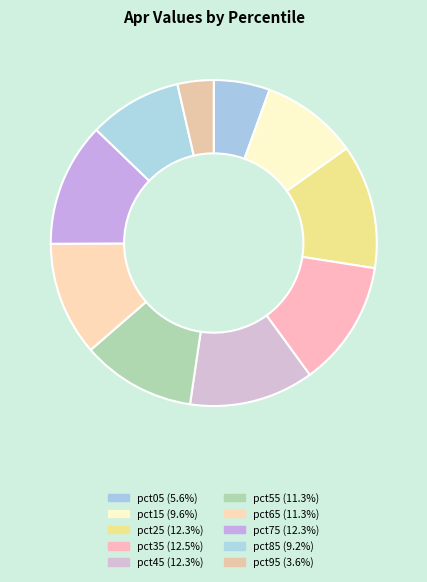

Do pct15 and pct05 together represent more than half of the pie?

No